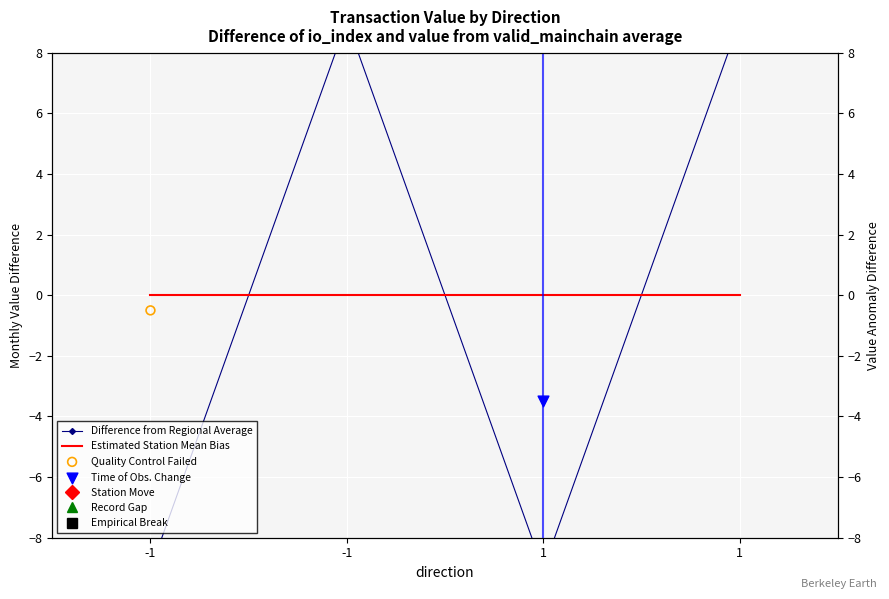

Is the value of Difference from Regional Average at -1 greater than the value of Estimated Station Mean Bias at 1?

No